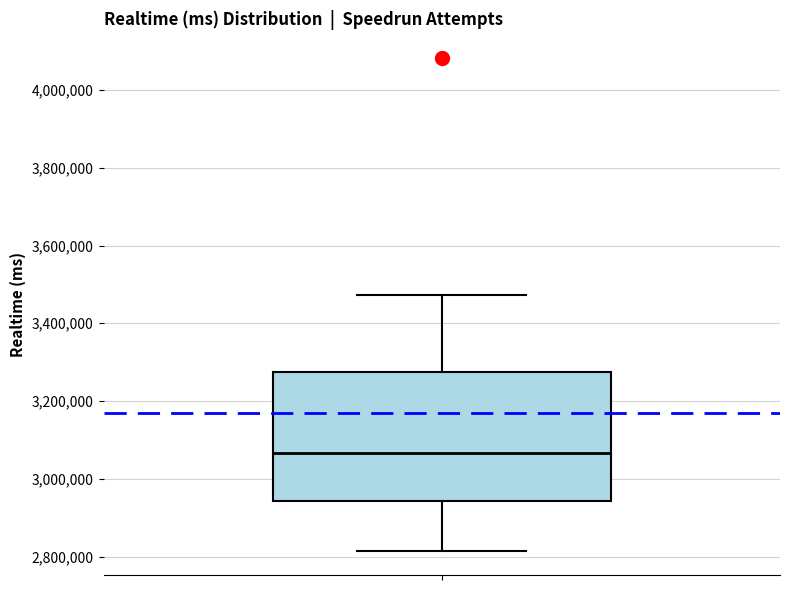

Read this box plot against the y-axis: the position of the median line, the range covered by the box, and the ends of both whiskers. The values are not printed on the chart, so give them approximately, as read against the axis.

median 3060000, box 2940000 to 3280000, whiskers 2820000 to 3480000